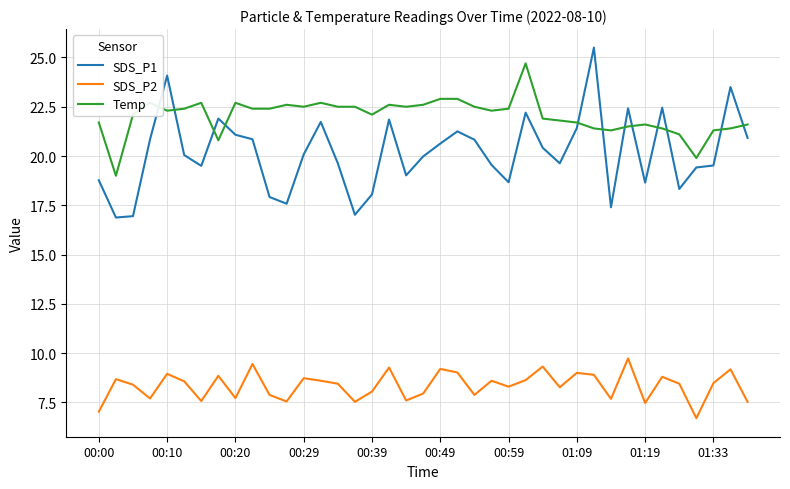

True or false: Temp and SDS_P1 cross at least once.

True